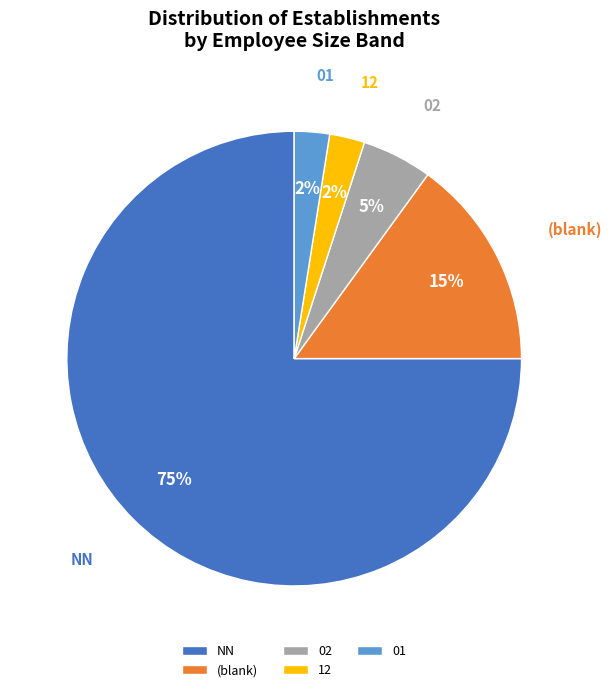

True or false: 02 accounts for 5% of the total.

True